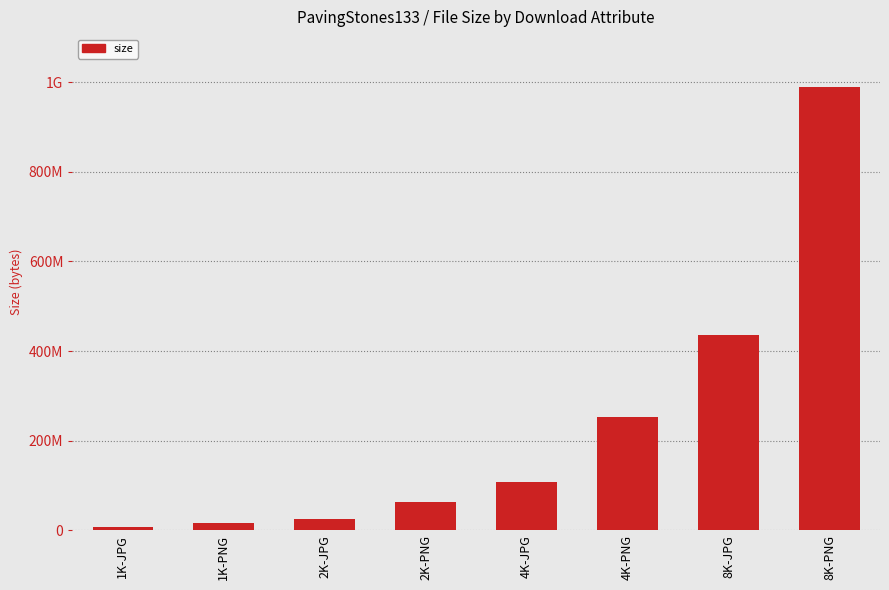

What is the approximate value at 2K-JPG, to the nearest 10?

25559710